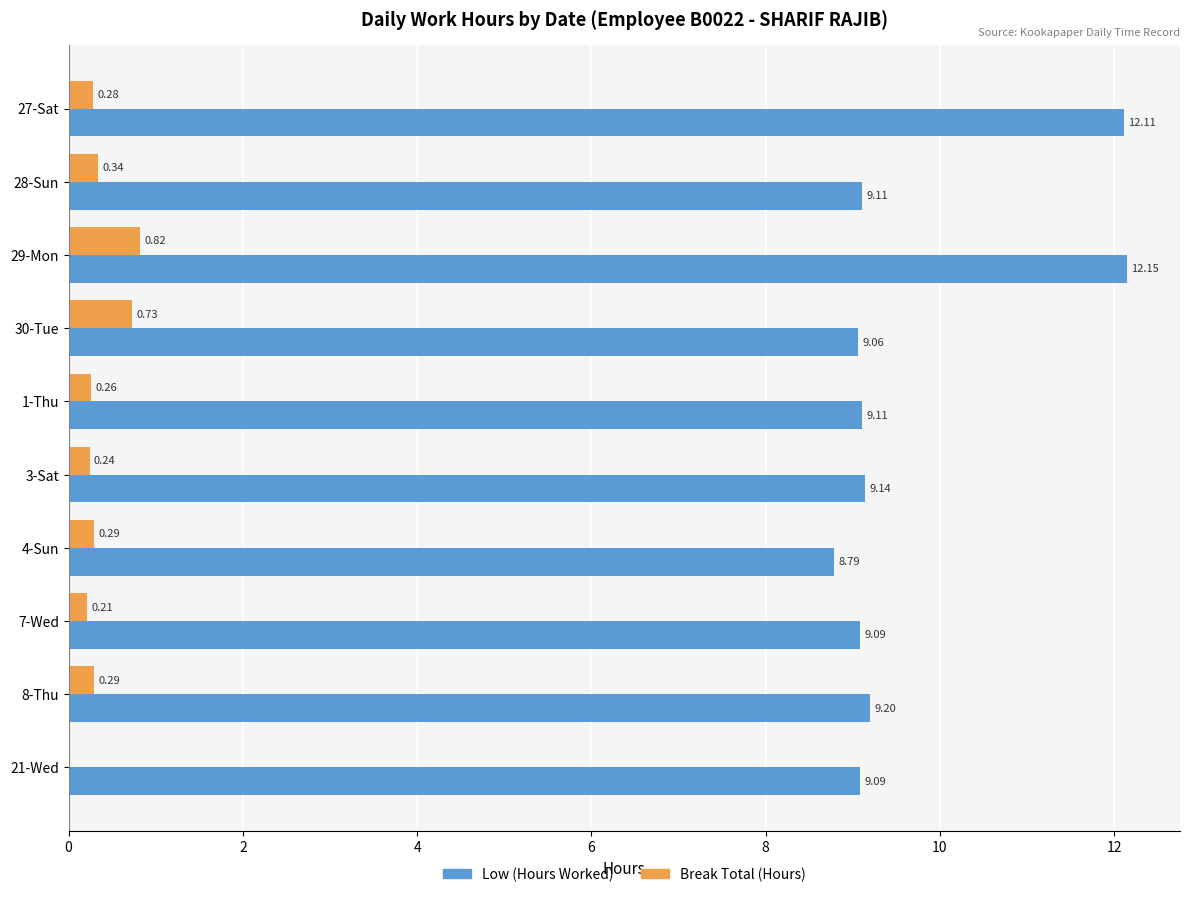

What is the sum of the Break Total (Hours) values at 4-Sun and 1-Thu?

0.6